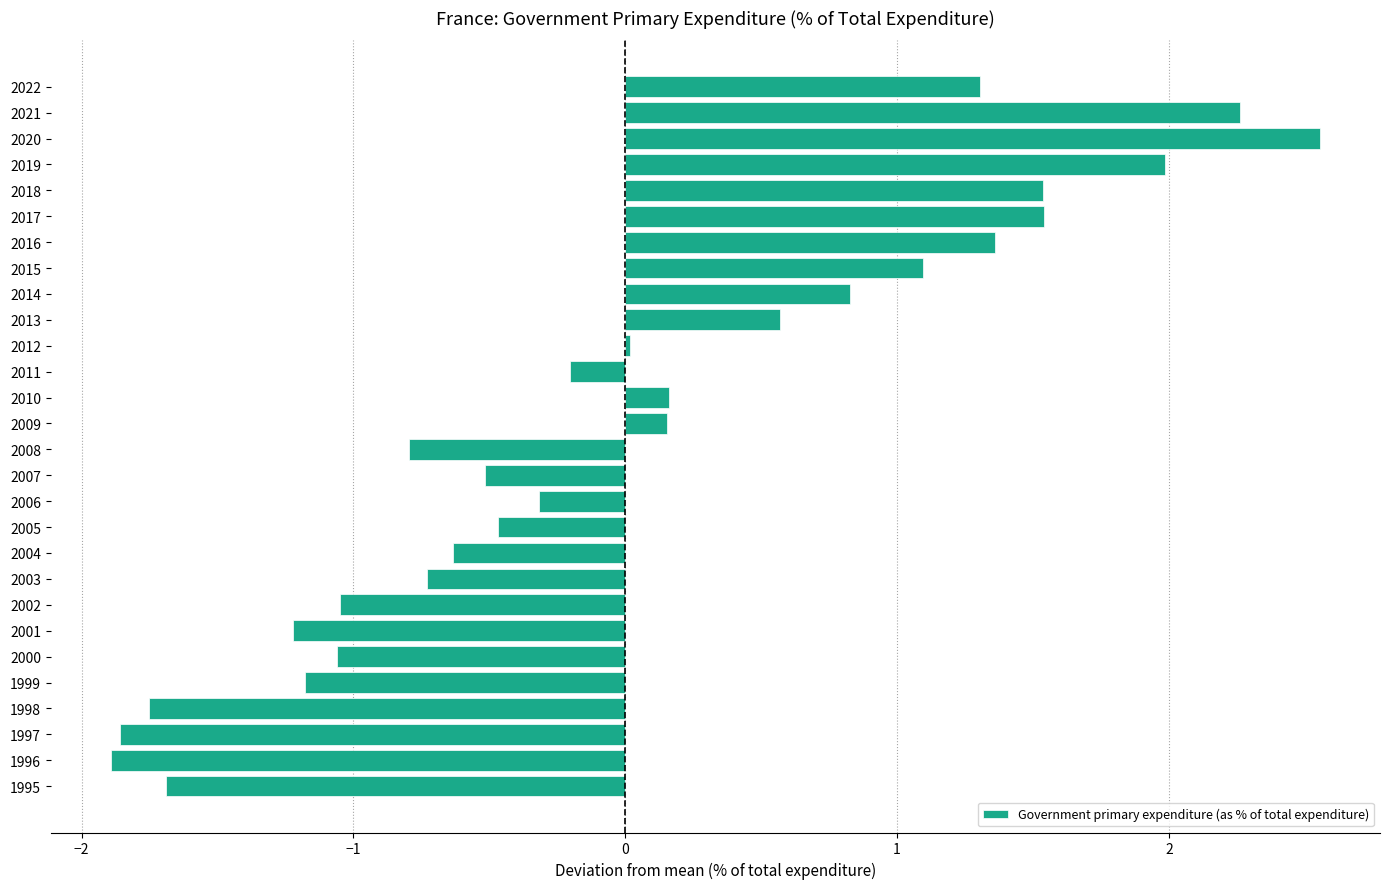

Which category has the highest value across all series?

2020